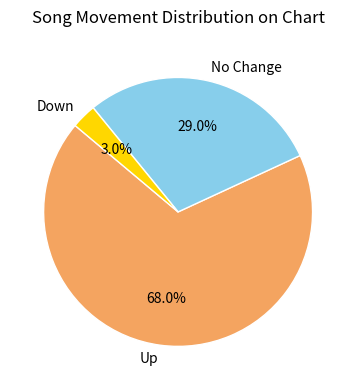

Which slice represents more than half of the pie?

Up